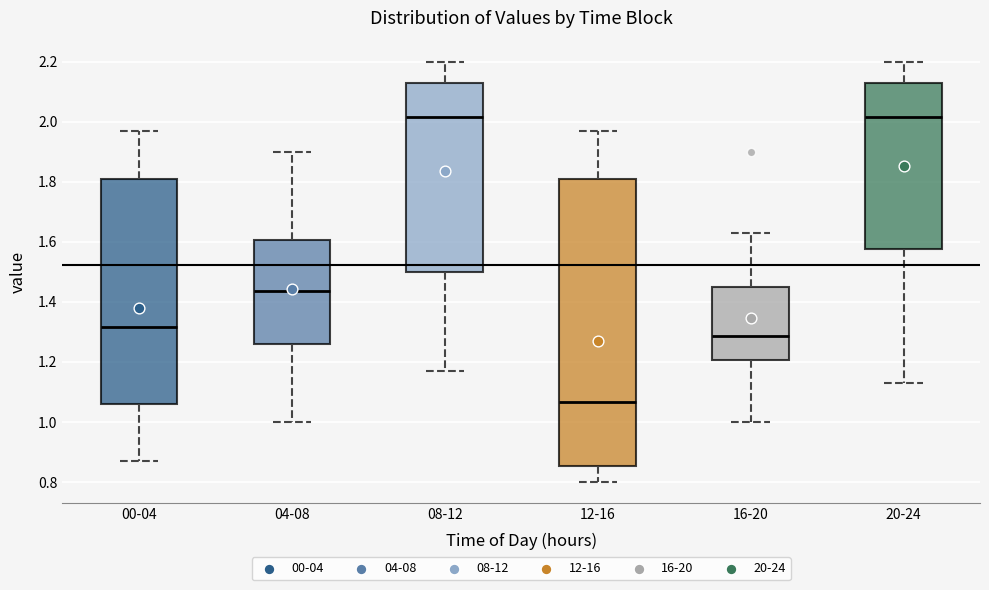

Which box is the tallest, from its lower edge to its upper edge?

12-16